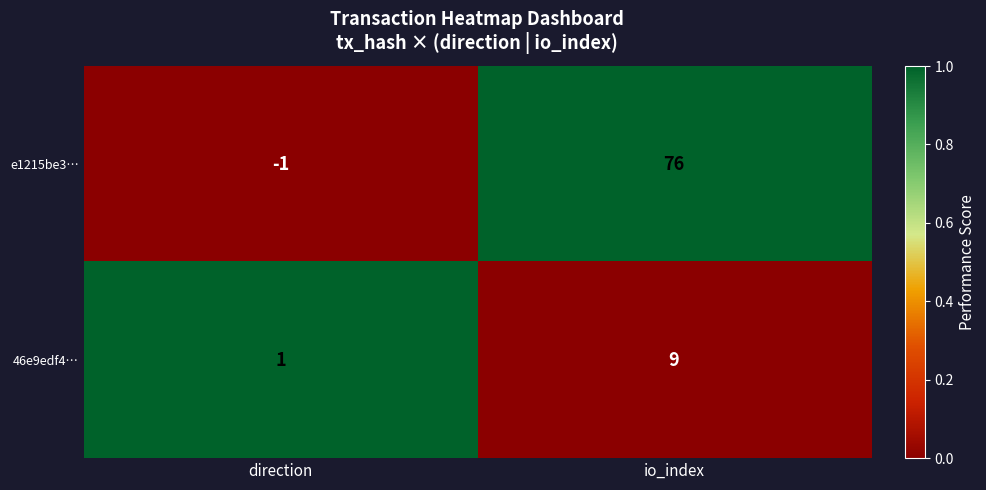

At which category does the chart reach its minimum across all series?

direction